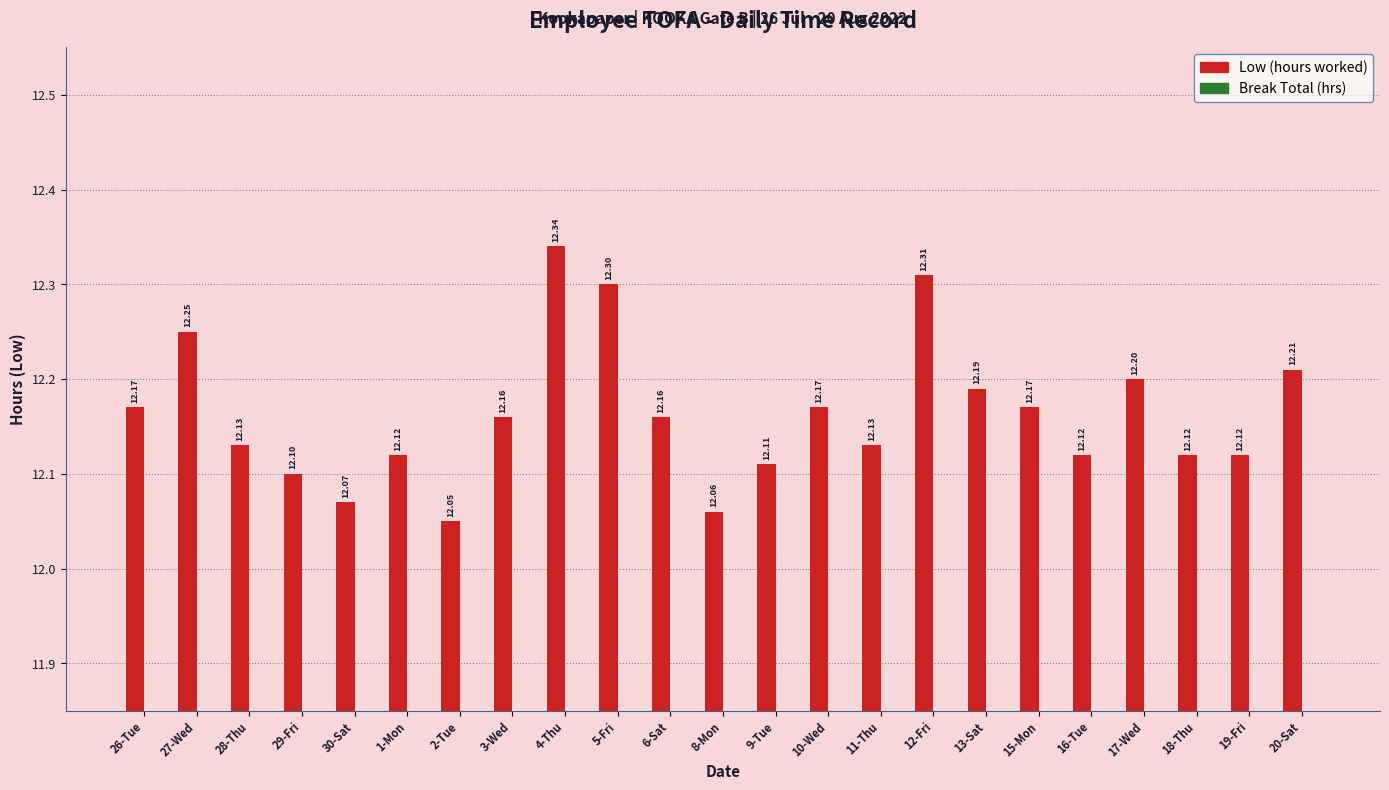

What is the average value?

12.2